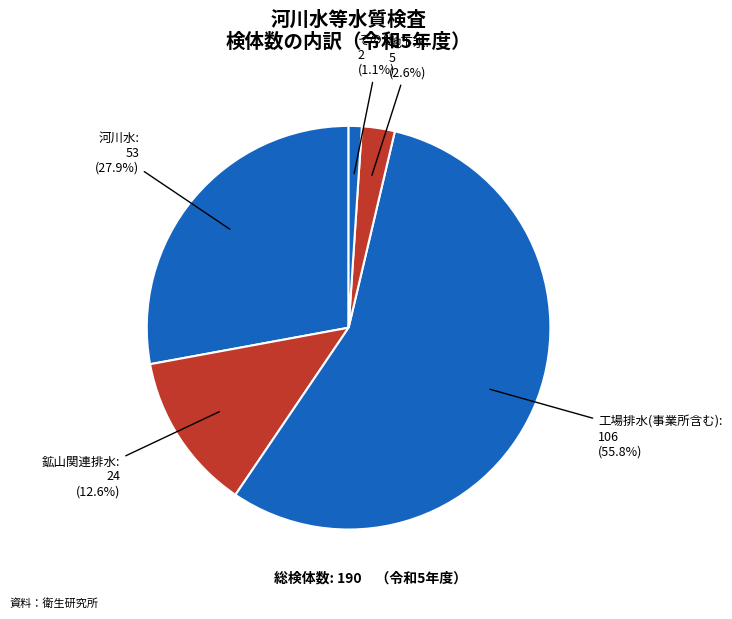

How many slices are in this pie chart?

5